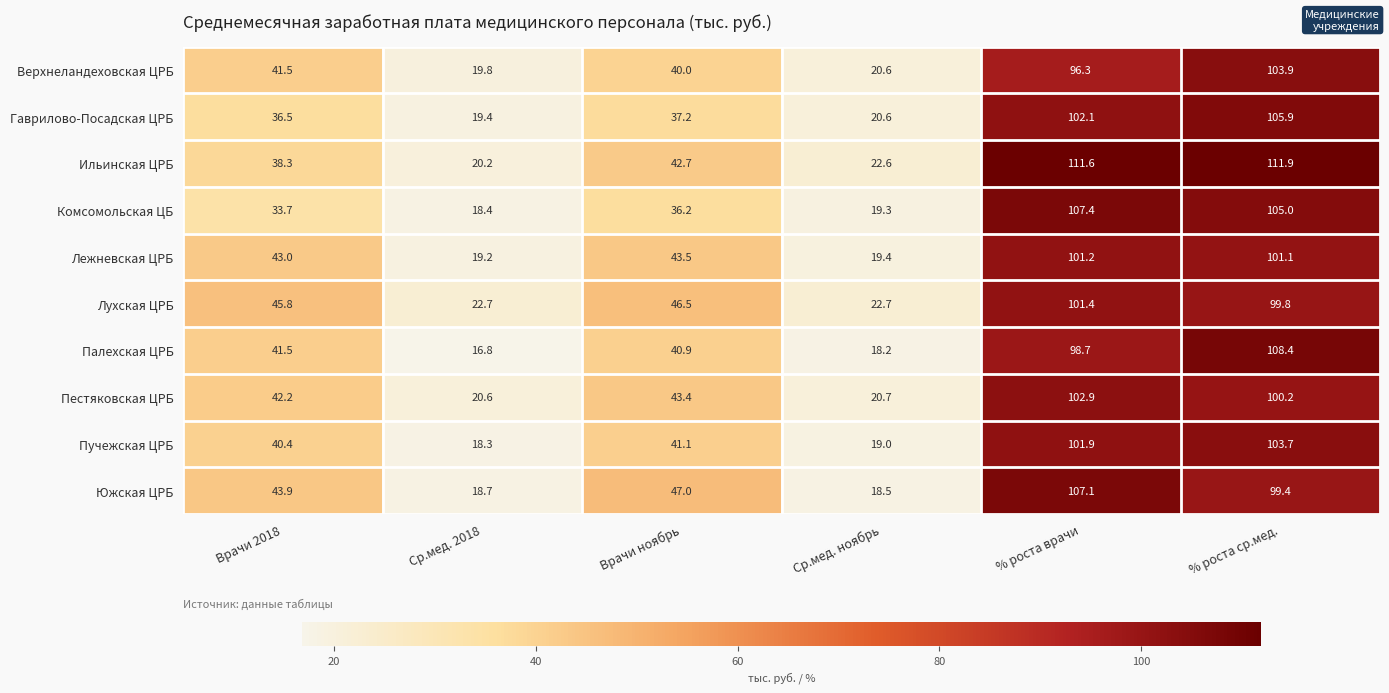

At which label does Верхнеландеховская ЦРБ first exceed 41?

Врачи 2018